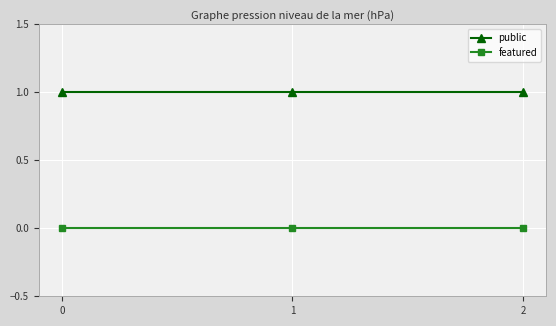

What is the value of the public point at the 1st from the left?

1